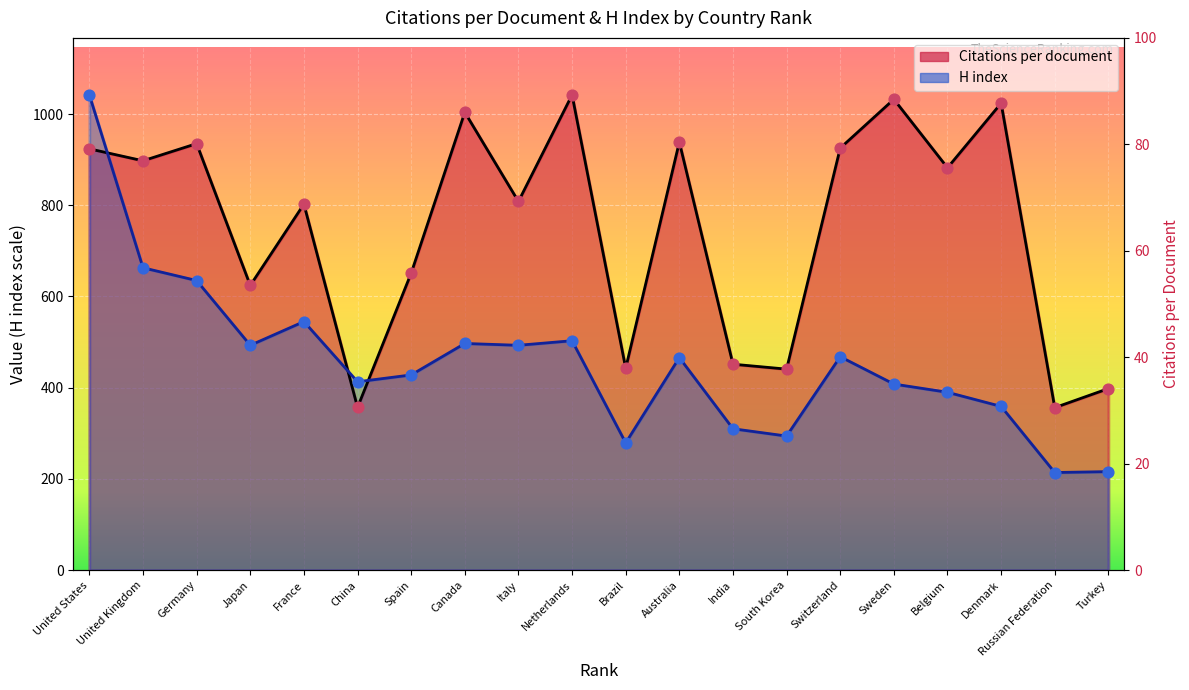

Which series contains the lowest Y value?

H index